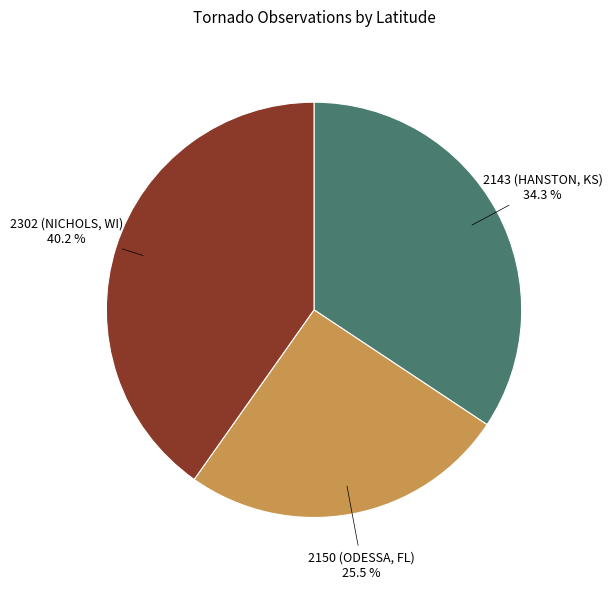

The 2143 (HANSTON, KS) slice represents 25% of the pie. True or false?

False